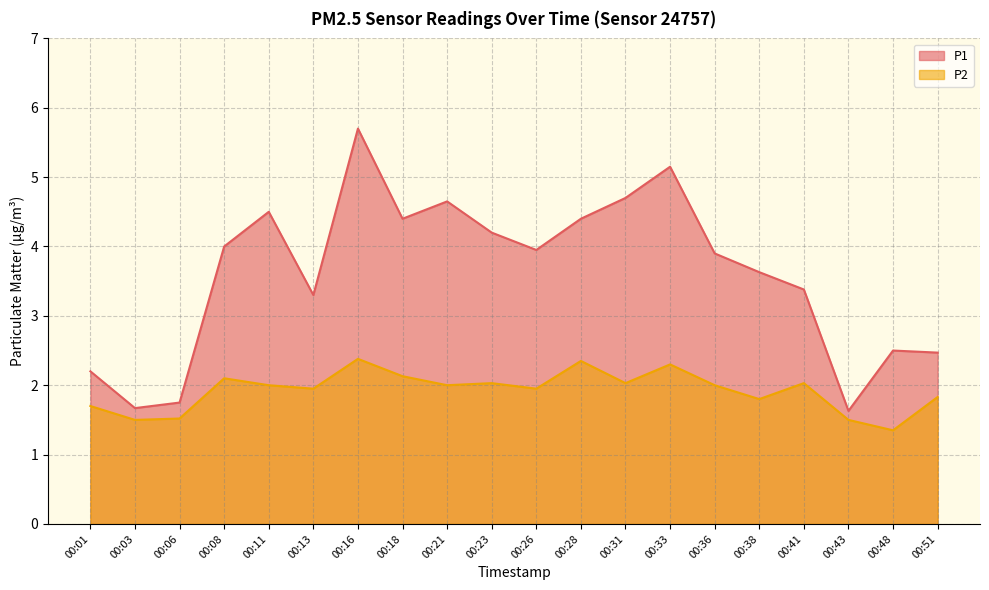

Is it true that P2 equals 1.5 at 00:03?

True